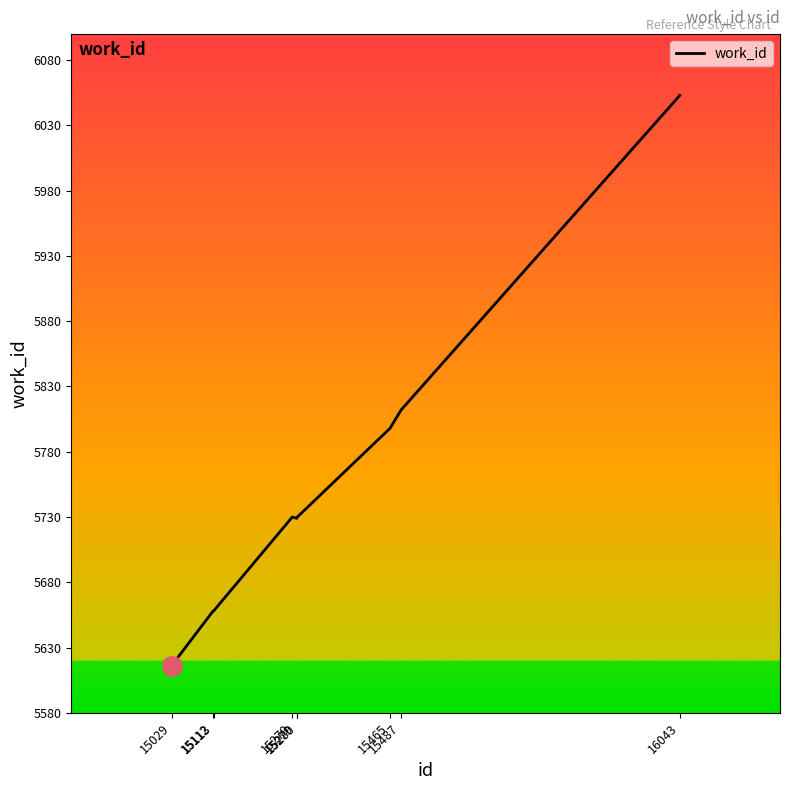

What is the smallest value displayed?

5616